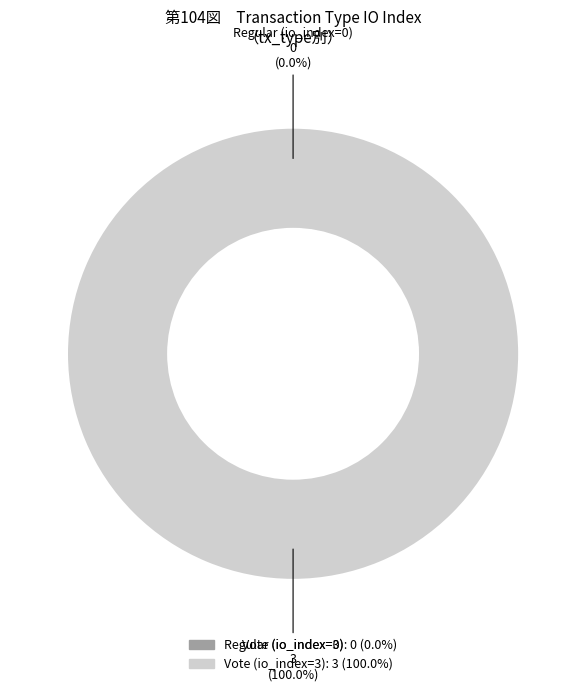

Count the number of slices in the pie.

2